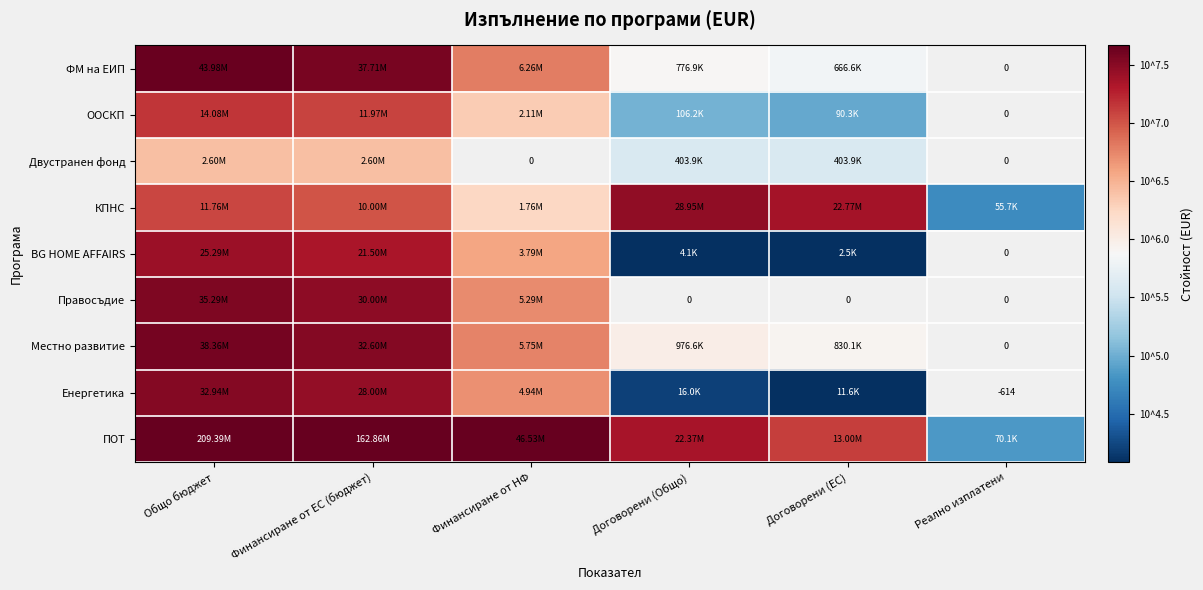

How many data points does each series have?

6